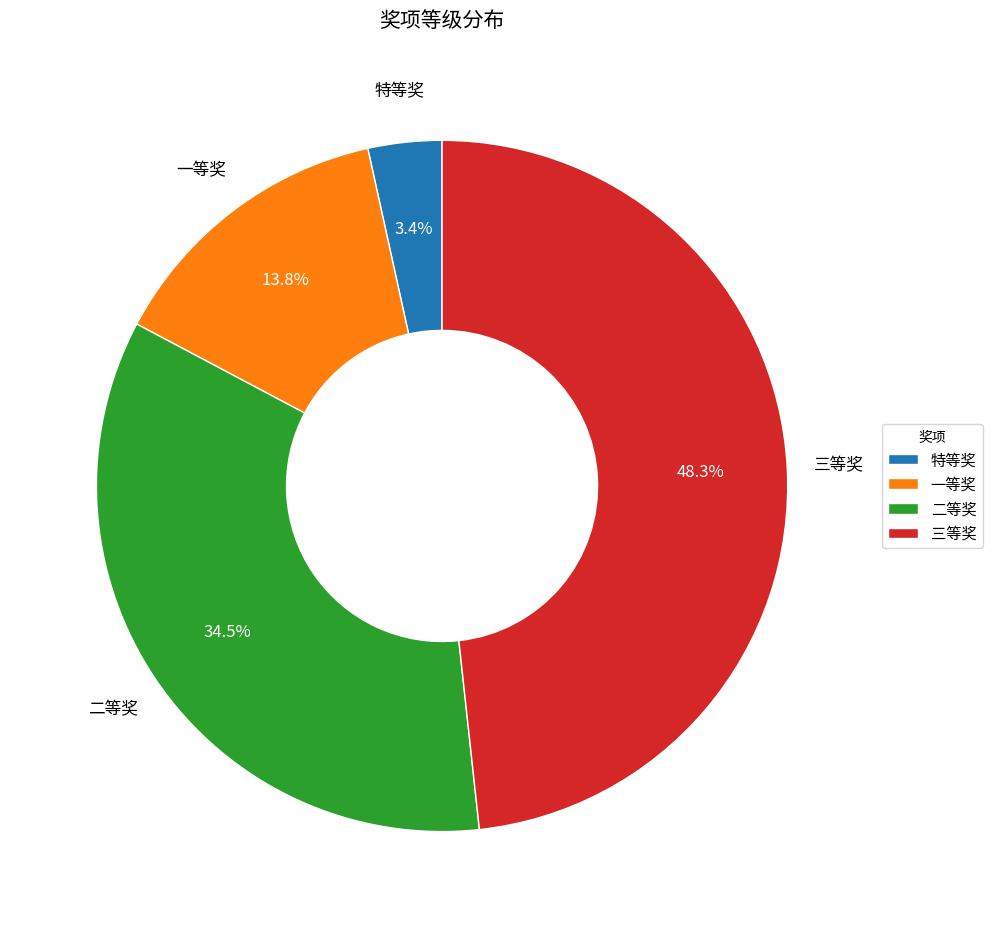

Between 三等奖 and 一等奖, which is larger?

三等奖